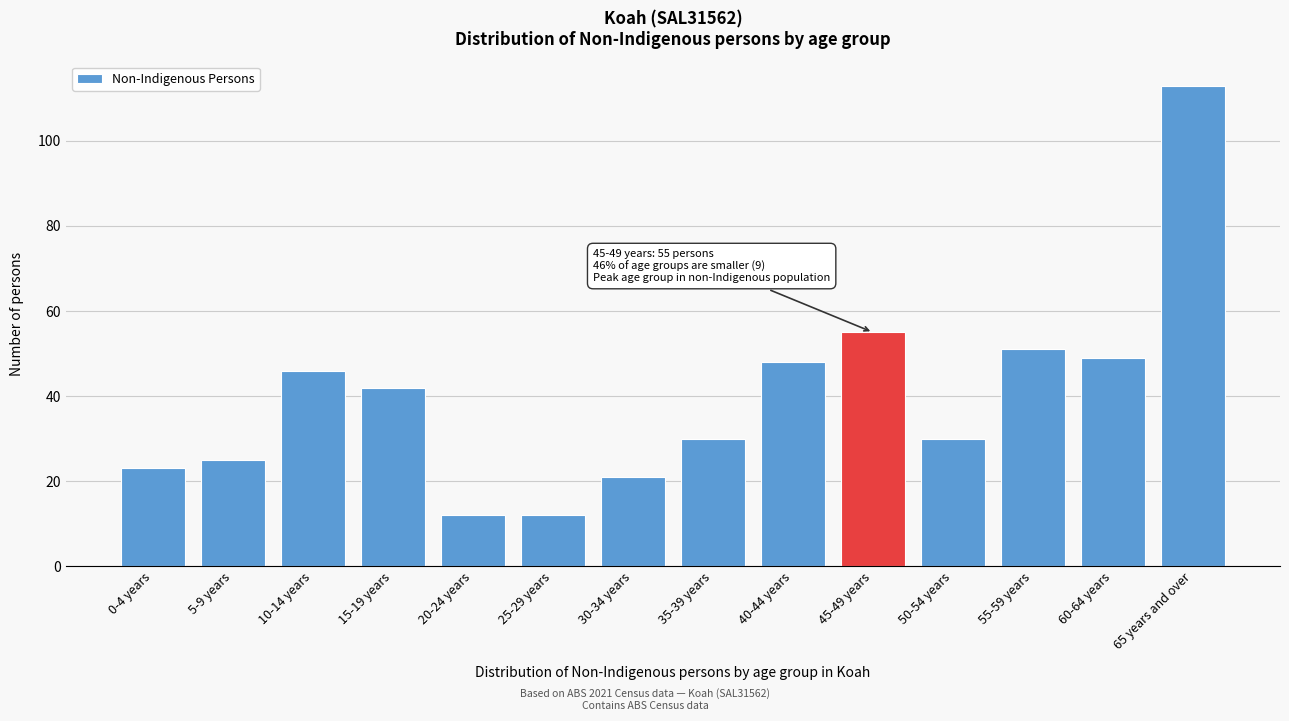

Reading left to right, list all the values displayed in this chart.

0-4 years=23	5-9 years=25	10-14 years=46	15-19 years=42	20-24 years=12	25-29 years=12	30-34 years=21	35-39 years=30	40-44 years=48	45-49 years=55	50-54 years=30	55-59 years=51	60-64 years=49	65 years and over=113